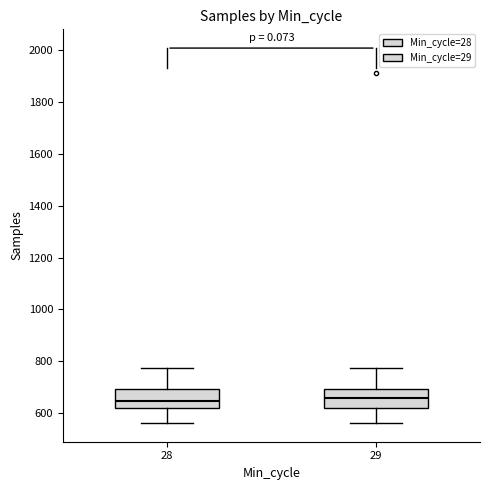

Reading left to right, transcribe this box plot: for each box, give where its median line is, the range the box spans, and where its two whiskers end, as read against the y-axis. The values are not printed on the chart, so give them approximately, as read against the axis.

28: median 640, box 620 to 700, whiskers 560 to 780
29: median 660, box 620 to 700, whiskers 560 to 780